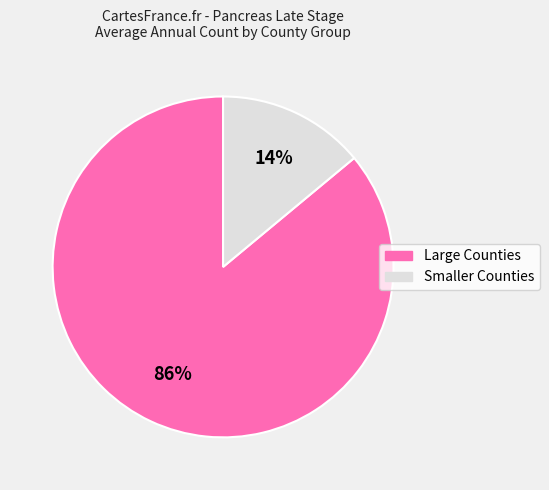

Does any single category account for the majority?

Yes